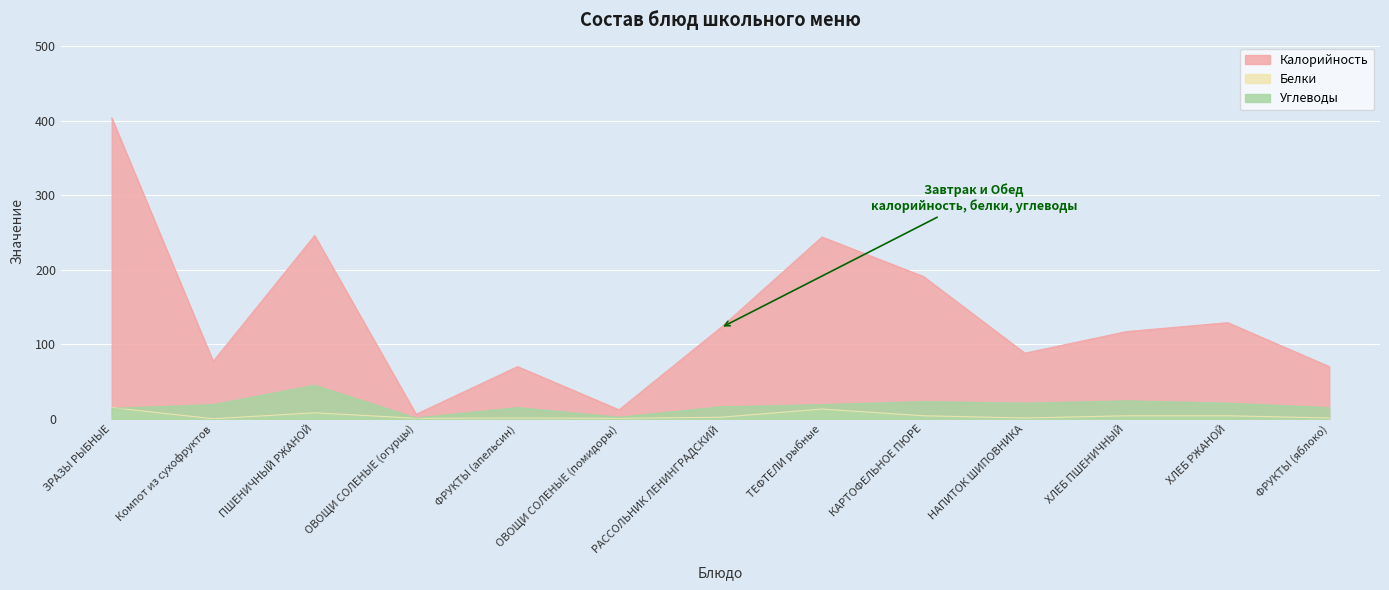

Which has a higher value, КАРТОФЕЛЬНОЕ ПЮРЕ or ФРУКТЫ (яблоко)?

КАРТОФЕЛЬНОЕ ПЮРЕ